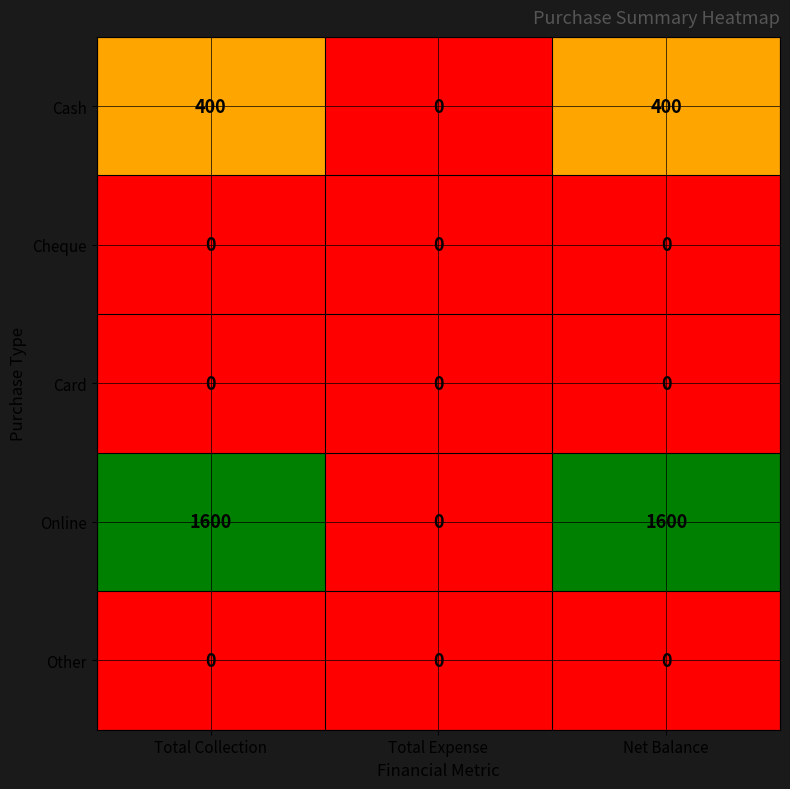

What is the total value across all series at Total Collection?

2000